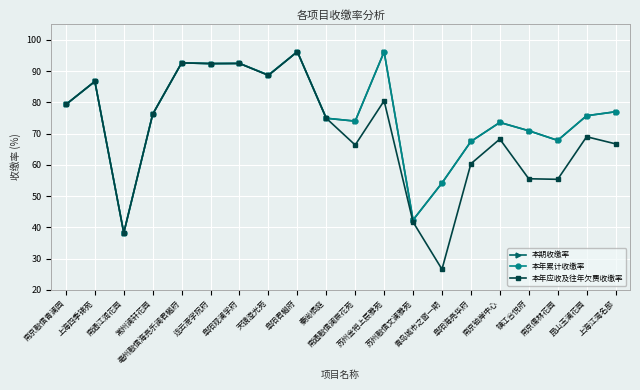

True or false: 本期收缴率 and 本年累计收缴率 intersect in this chart.

False